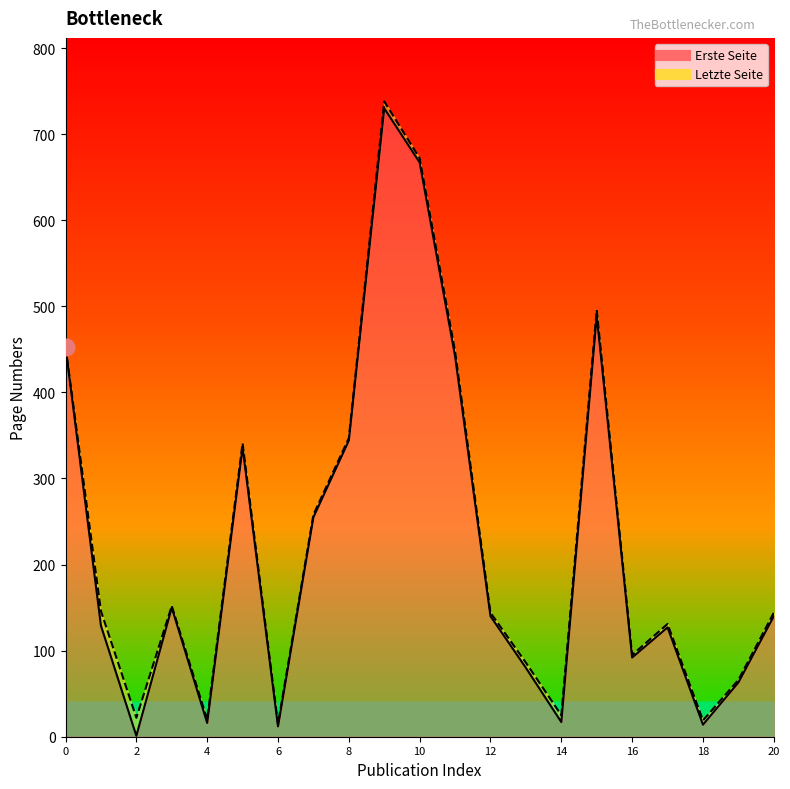

What is the value of the Letzte Seite point at the 7th from the left?

15